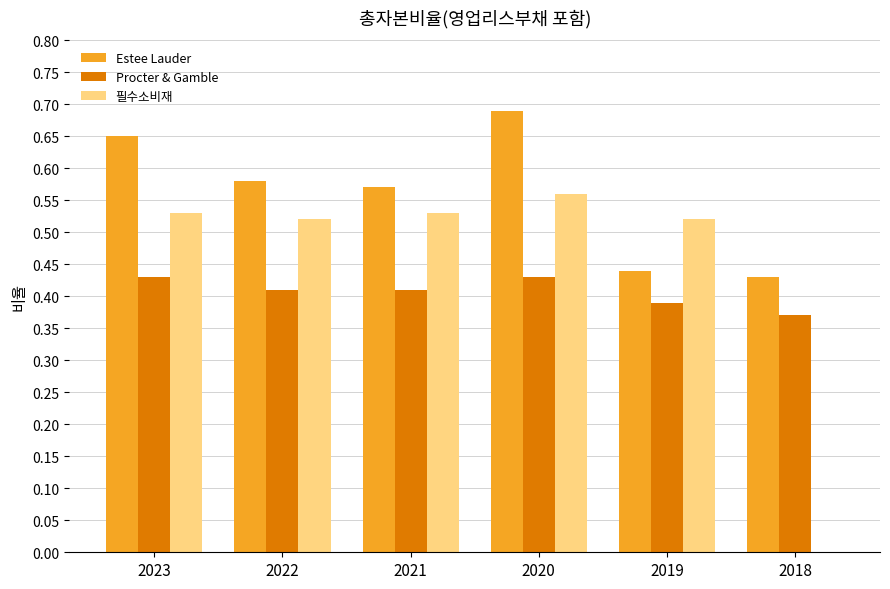

What is the sum of all 필수소비재 values?

2.7